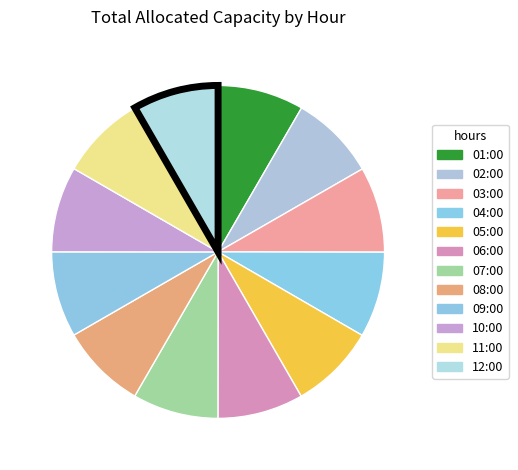

What percentage is NOT represented by 02:00?

91.7%